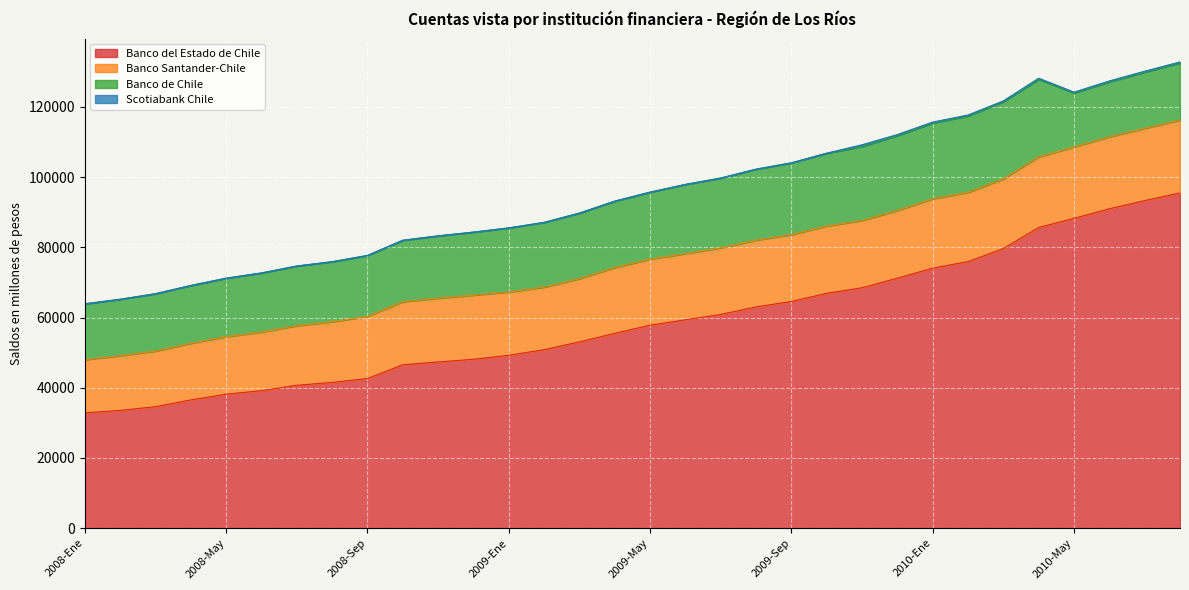

At which label does Scotiabank Chile reach its minimum?

2009-Oct